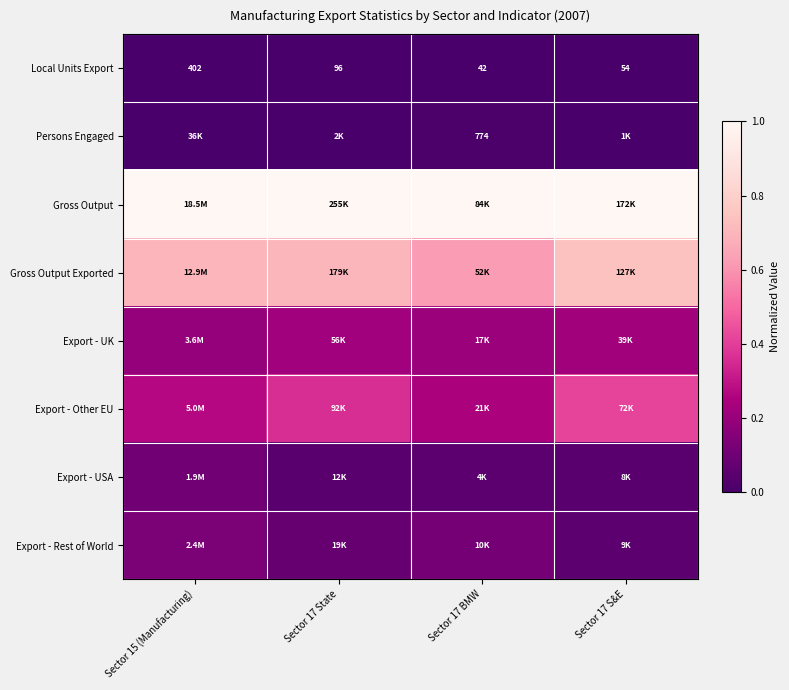

Is it true that Export - Other EU equals 0.2 at Sector 17 S&E?

False